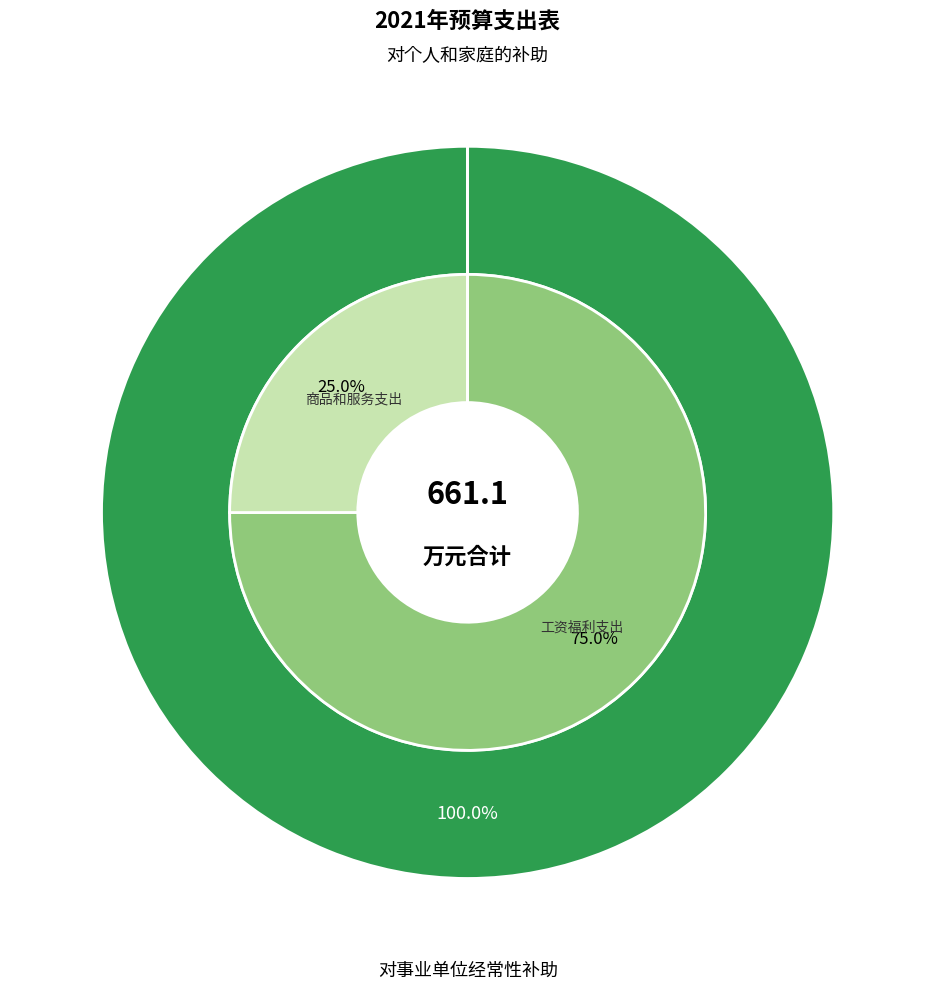

To the nearest percent, what is the difference between the 对事业单位经常性补助 and 对个人和家庭的补助 slice percentages?

50%